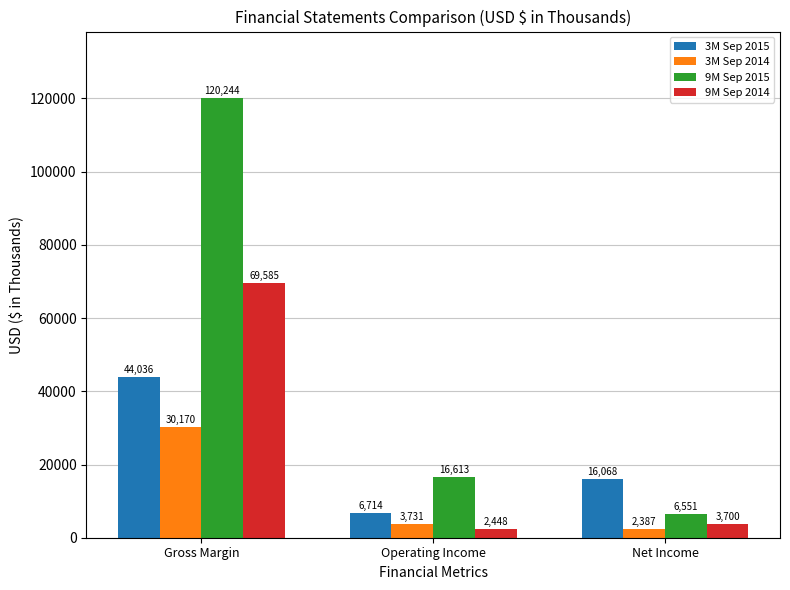

Rank the series by their maximum value, from highest to lowest.

9M Sep 2015, 9M Sep 2014, 3M Sep 2015, 3M Sep 2014